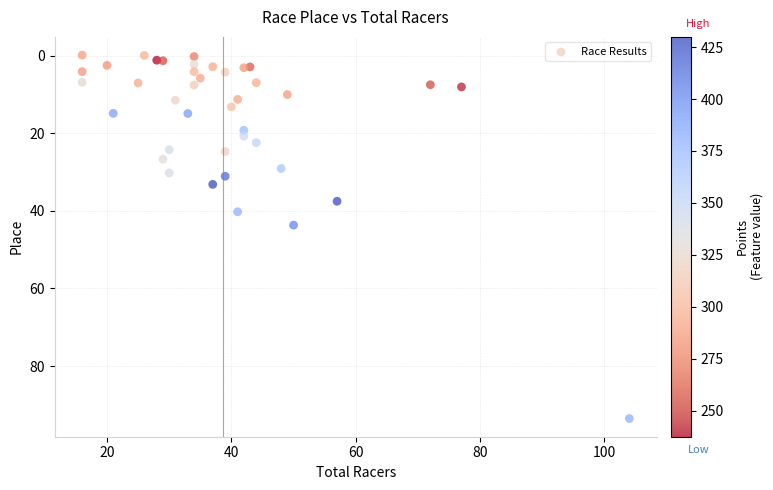

What Y value in the scatter plot is closest to 46?

43.7